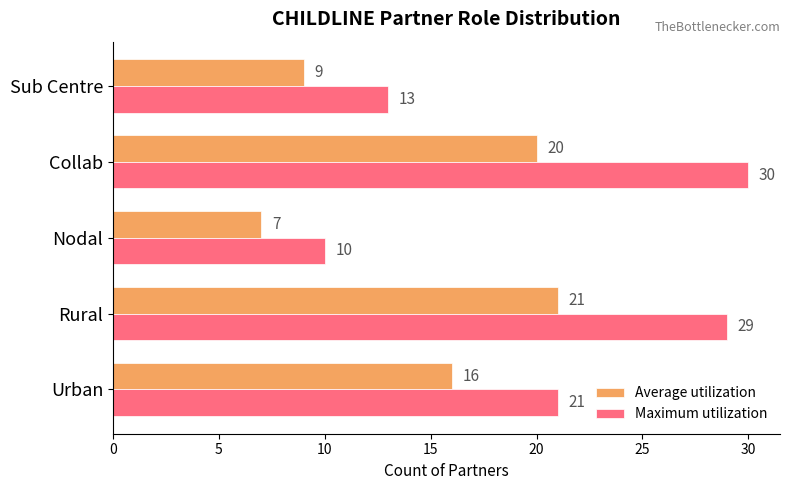

What is the difference between the maximum and minimum values in the Maximum utilization series?

20